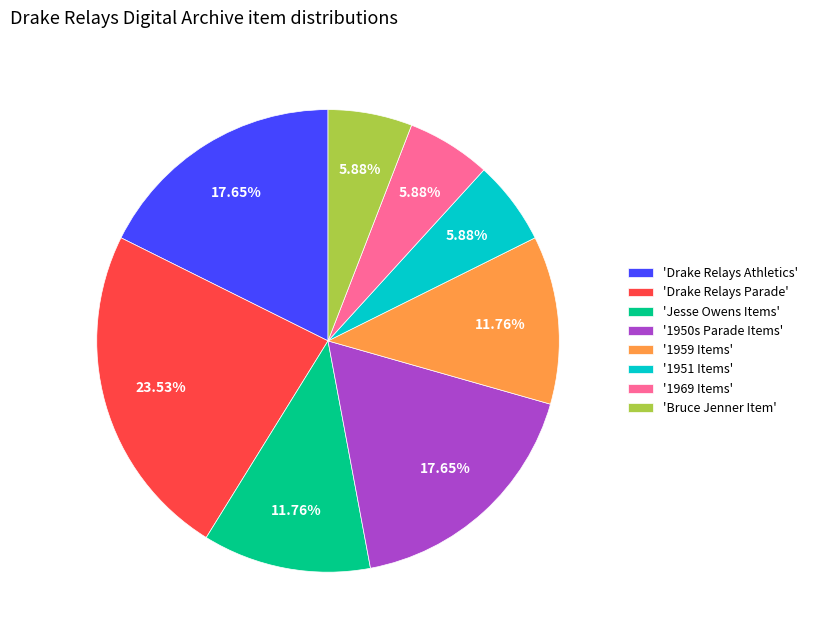

Does 'Jesse Owens Items' account for over 50% of the chart?

No